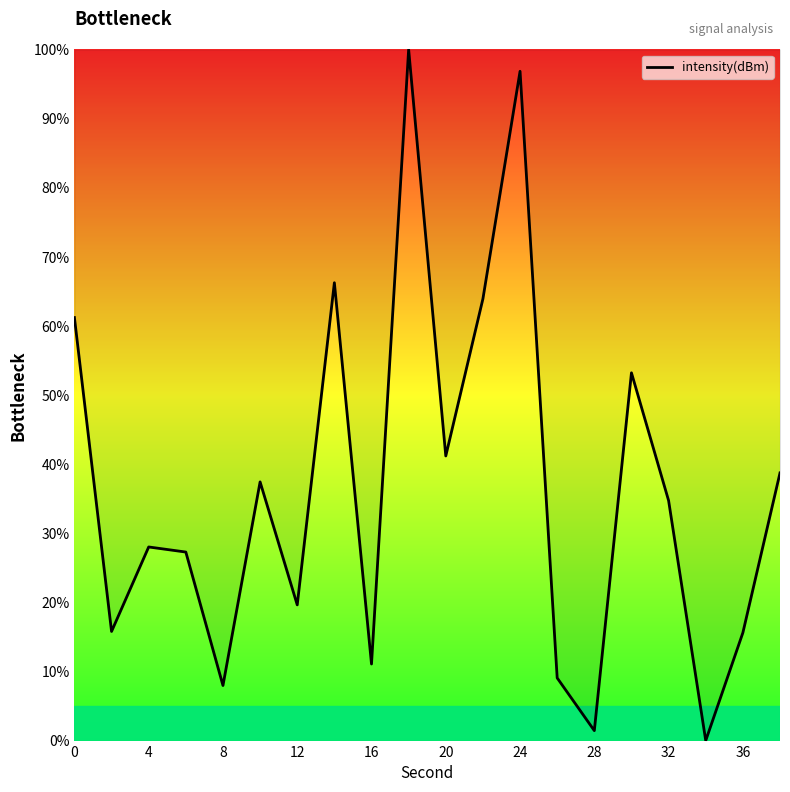

What is the greatest value displayed?

100.0